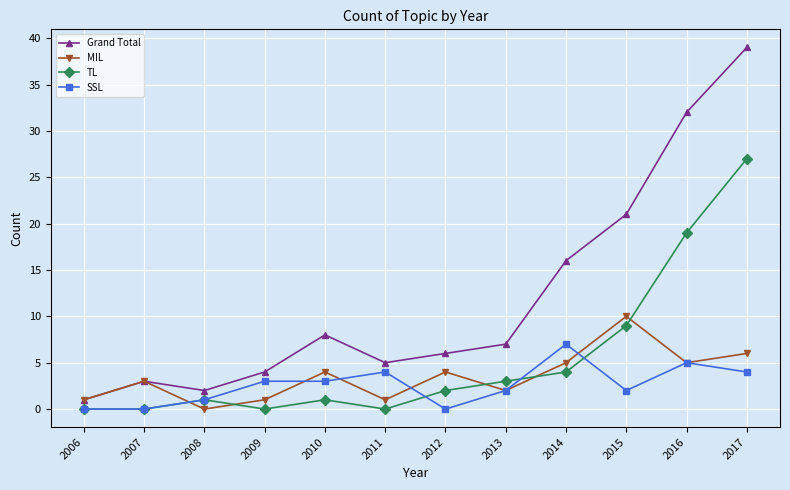

How many positive values does the MIL series have?

11